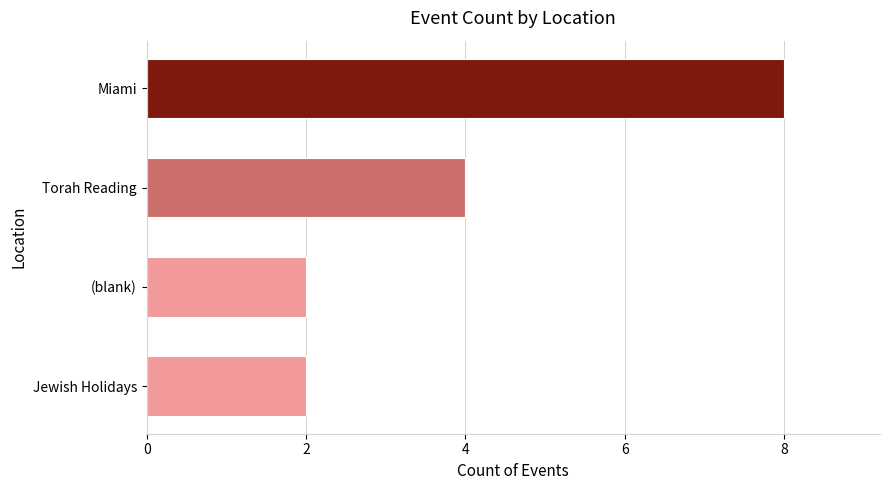

What is the smallest value displayed?

2